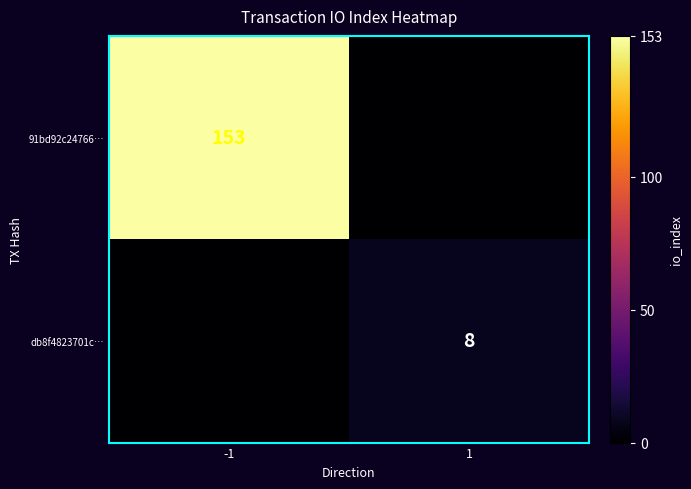

True or false: 91bd92c24766… has a value of 84 at -1.

False